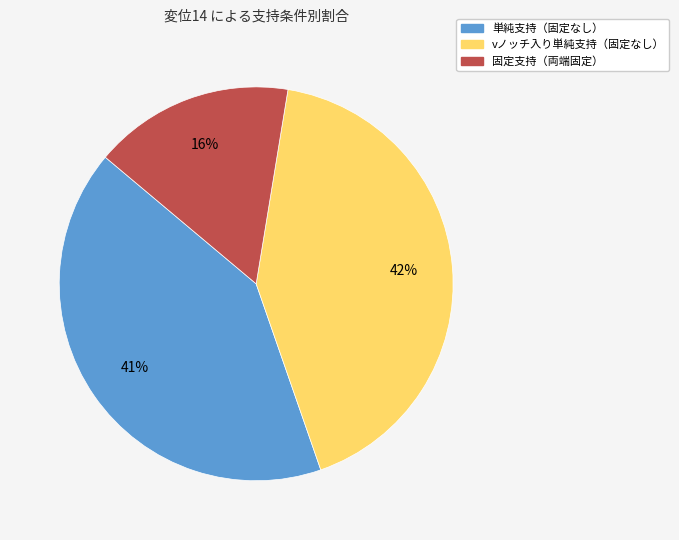

Is the sum of vノッチ入り単純支持（固定なし） and 単純支持（固定なし） greater than half?

Yes